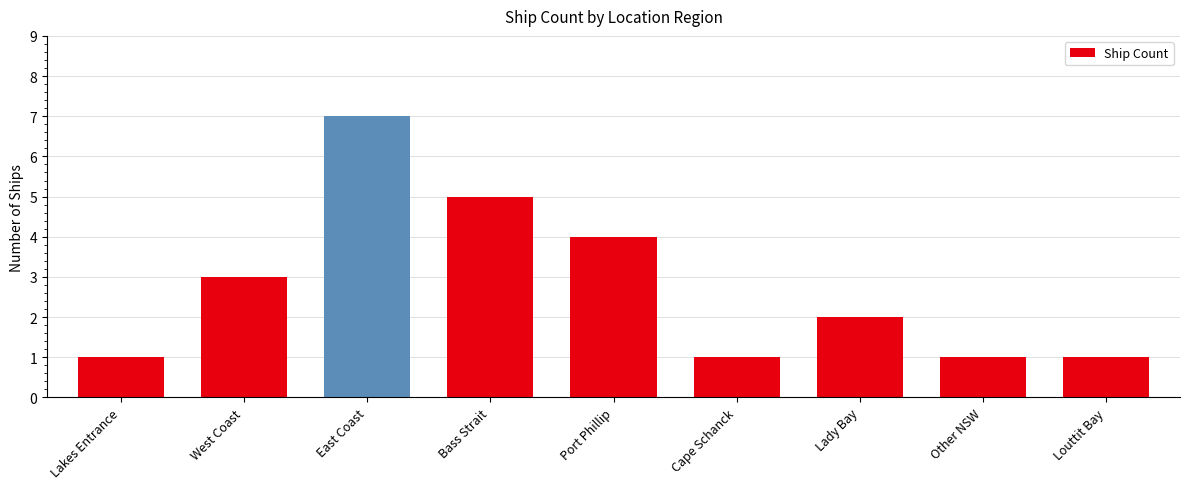

What is the difference between the maximum and minimum values?

6